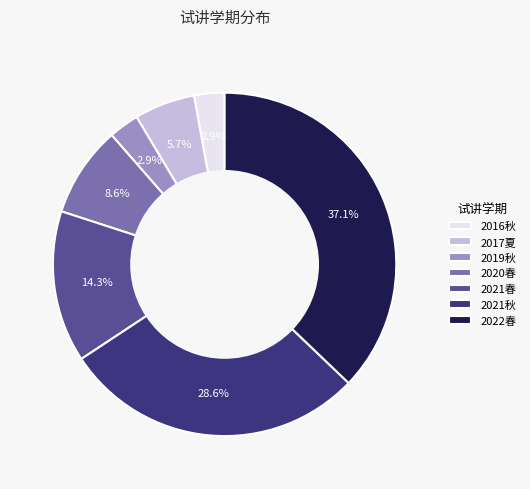

To the nearest percent, what is the difference between the 2021秋 and 2020春 slice percentages?

20%